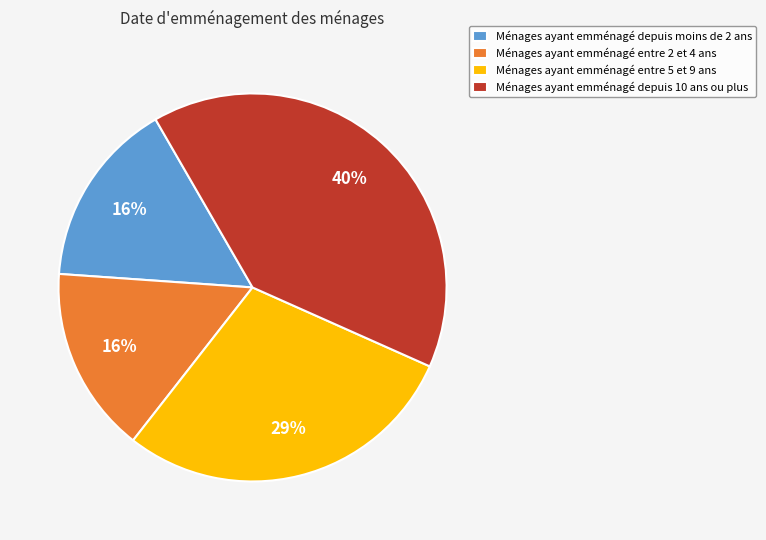

Is there a majority slice in this chart?

No